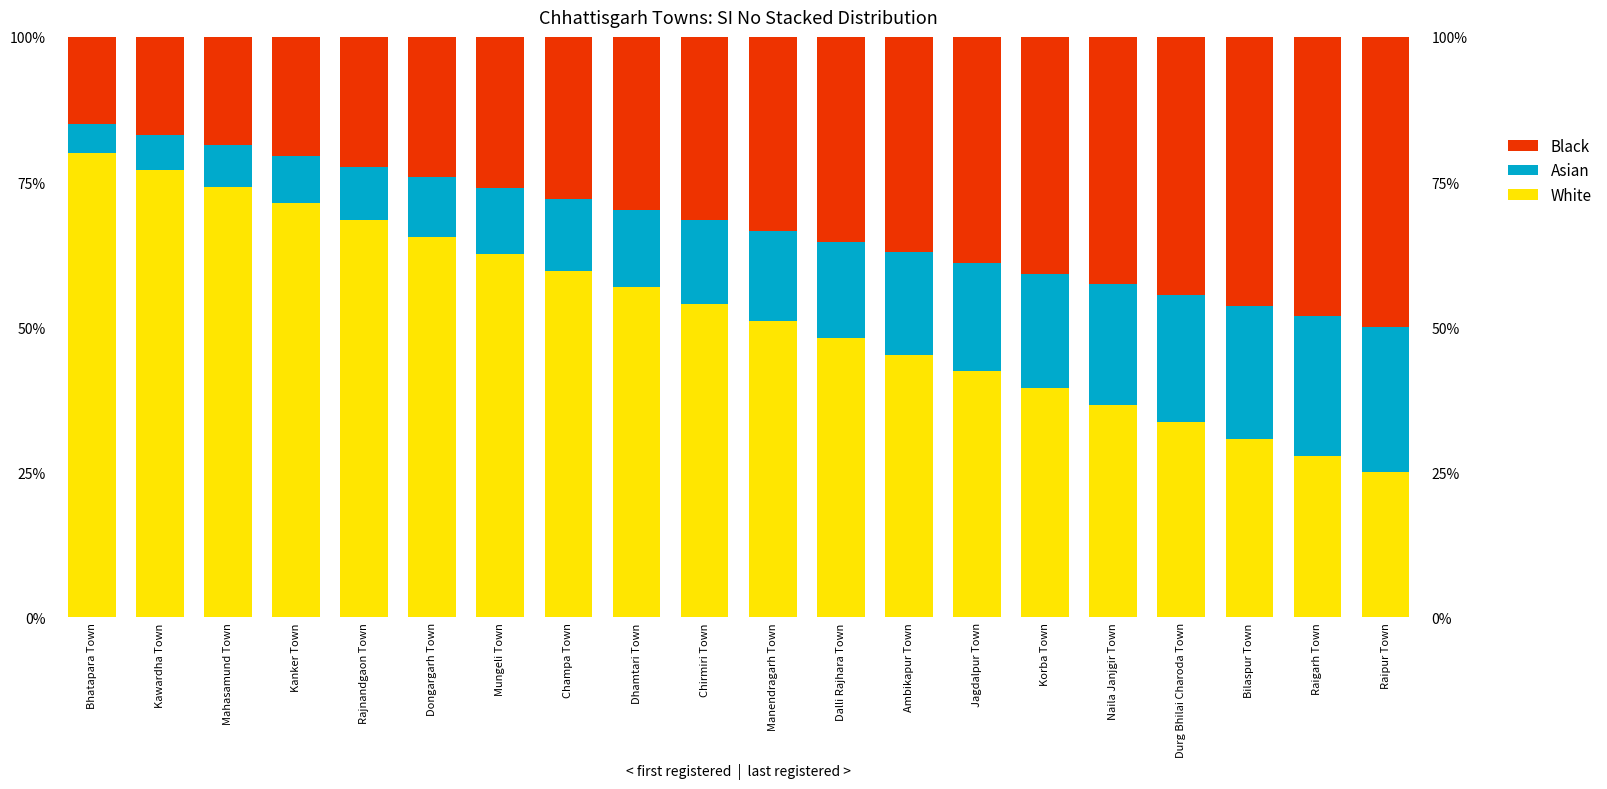

True or false: White has a value of 65.5 at Dongargarh Town.

True